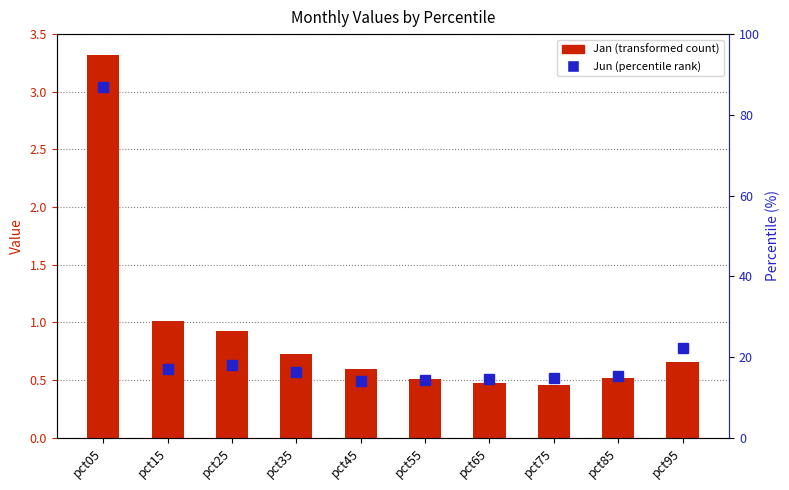

What is the total value across all series at pct95?

1.4